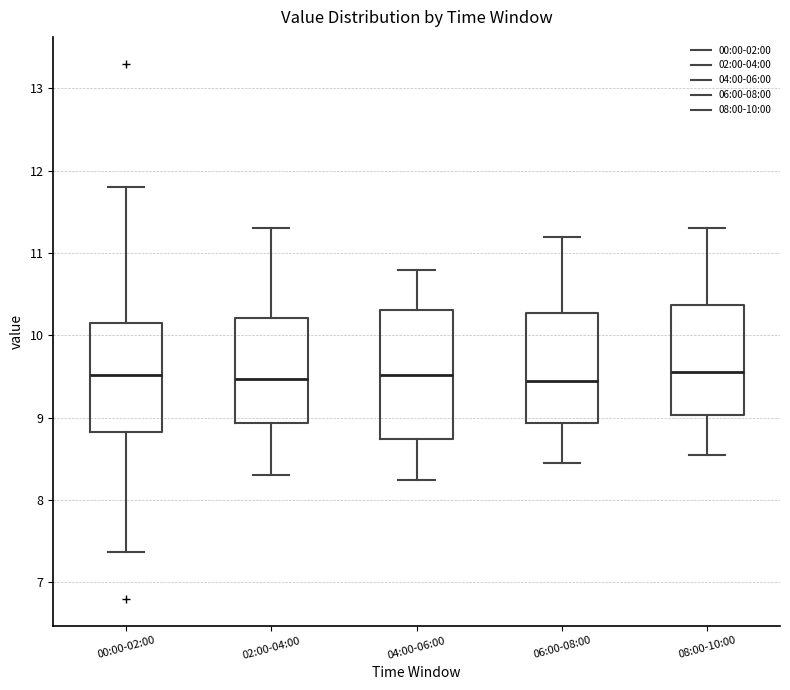

Where does the upper whisker of the box for 08:00-10:00 end on the y-axis? The values are not printed on the chart, so give them approximately, as read against the axis.

11.3